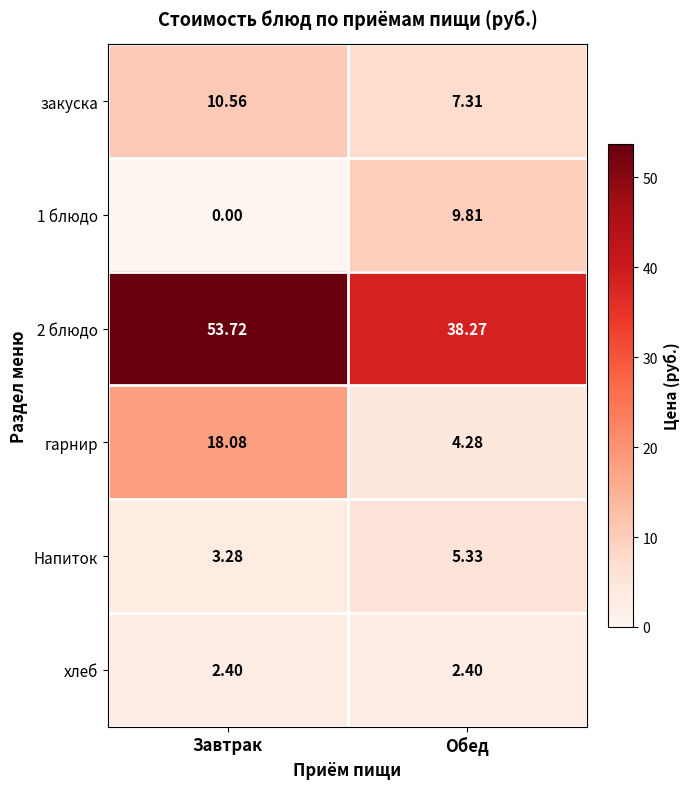

Which label corresponds to the smallest value in the chart?

Завтрак